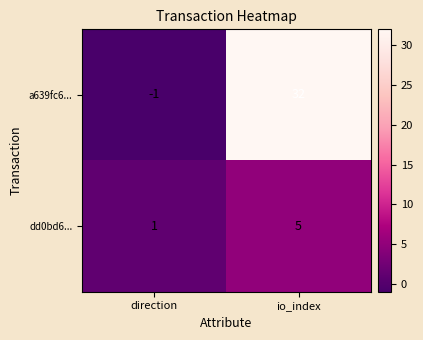

What is the total value across all series at io_index?

37